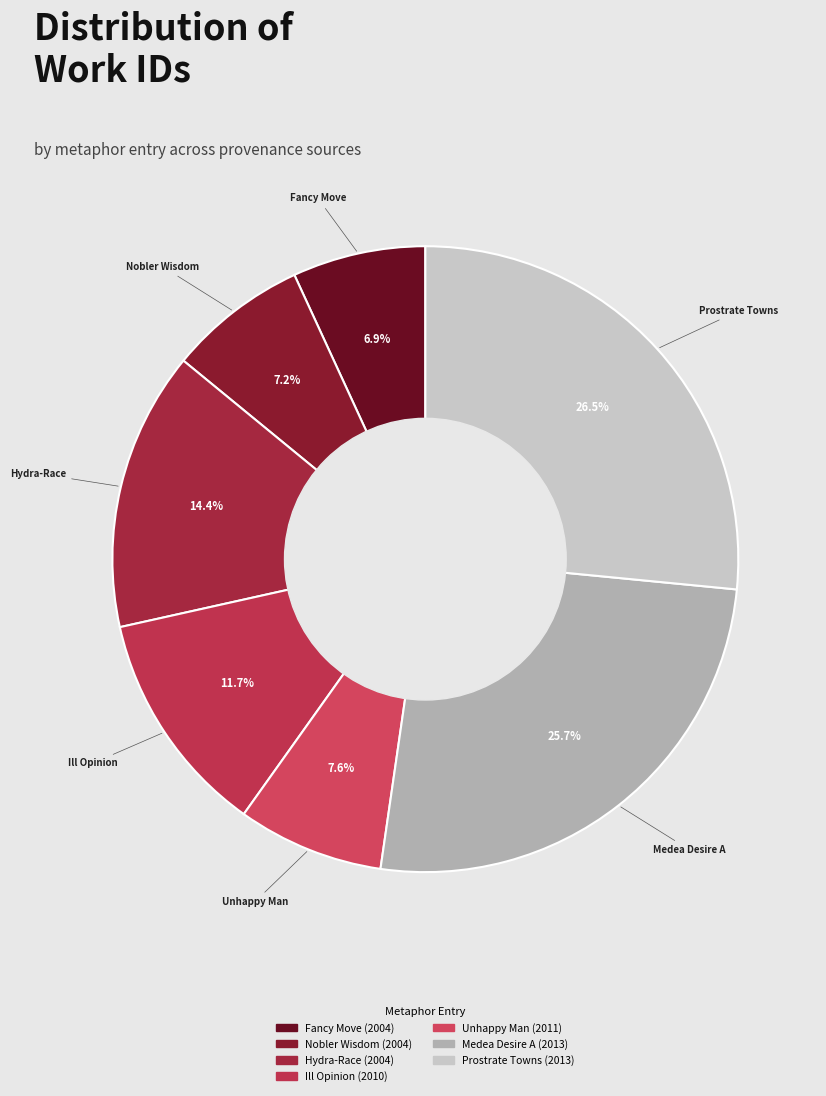

How many slices are in this pie chart?

7